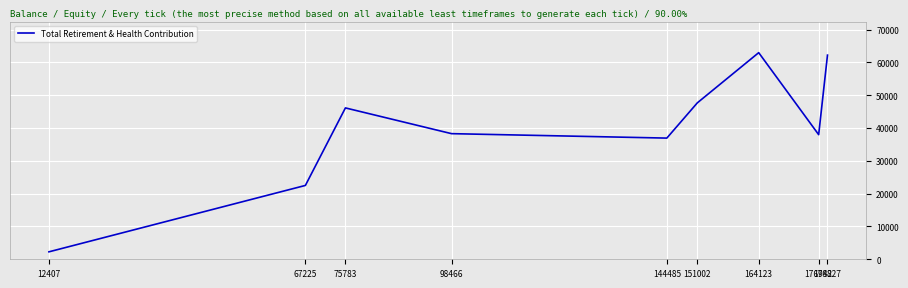

The chart shows a value of 106674 at 178827. True or false?

False